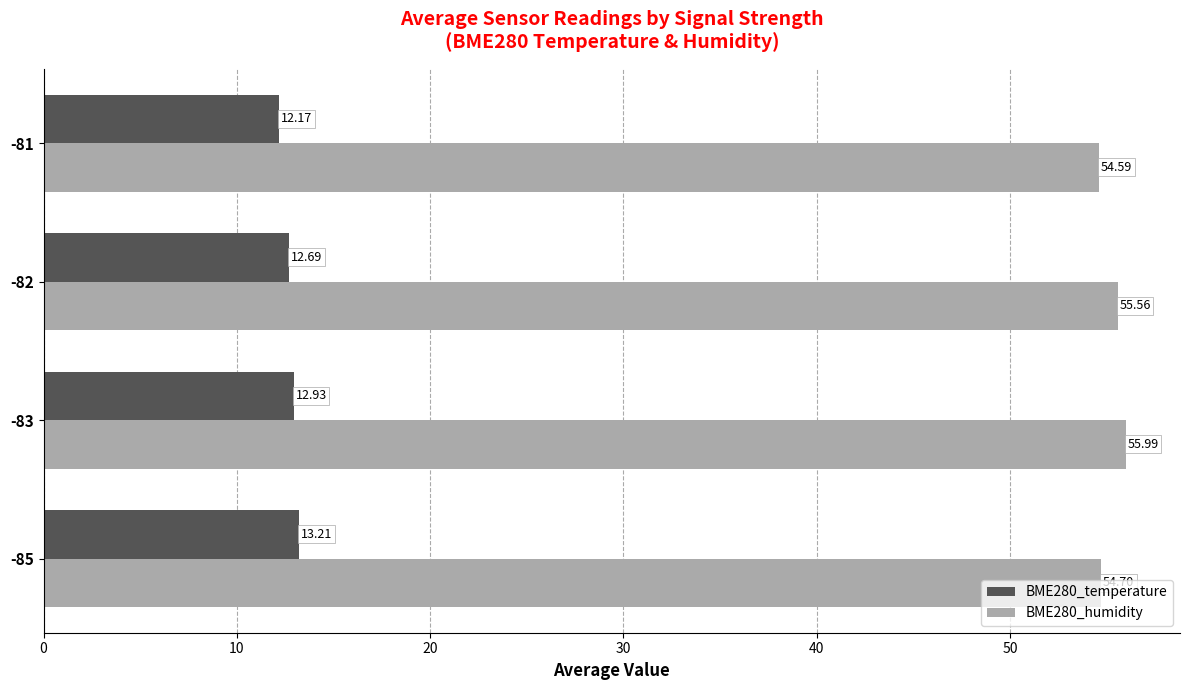

What are all the series names shown in the legend?

BME280_temperature, BME280_humidity